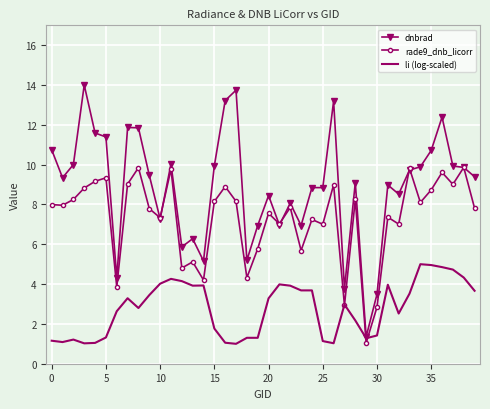

Rank the series by their maximum value, from highest to lowest.

dnbrad, rade9_dnb_licorr, li (log-scaled)